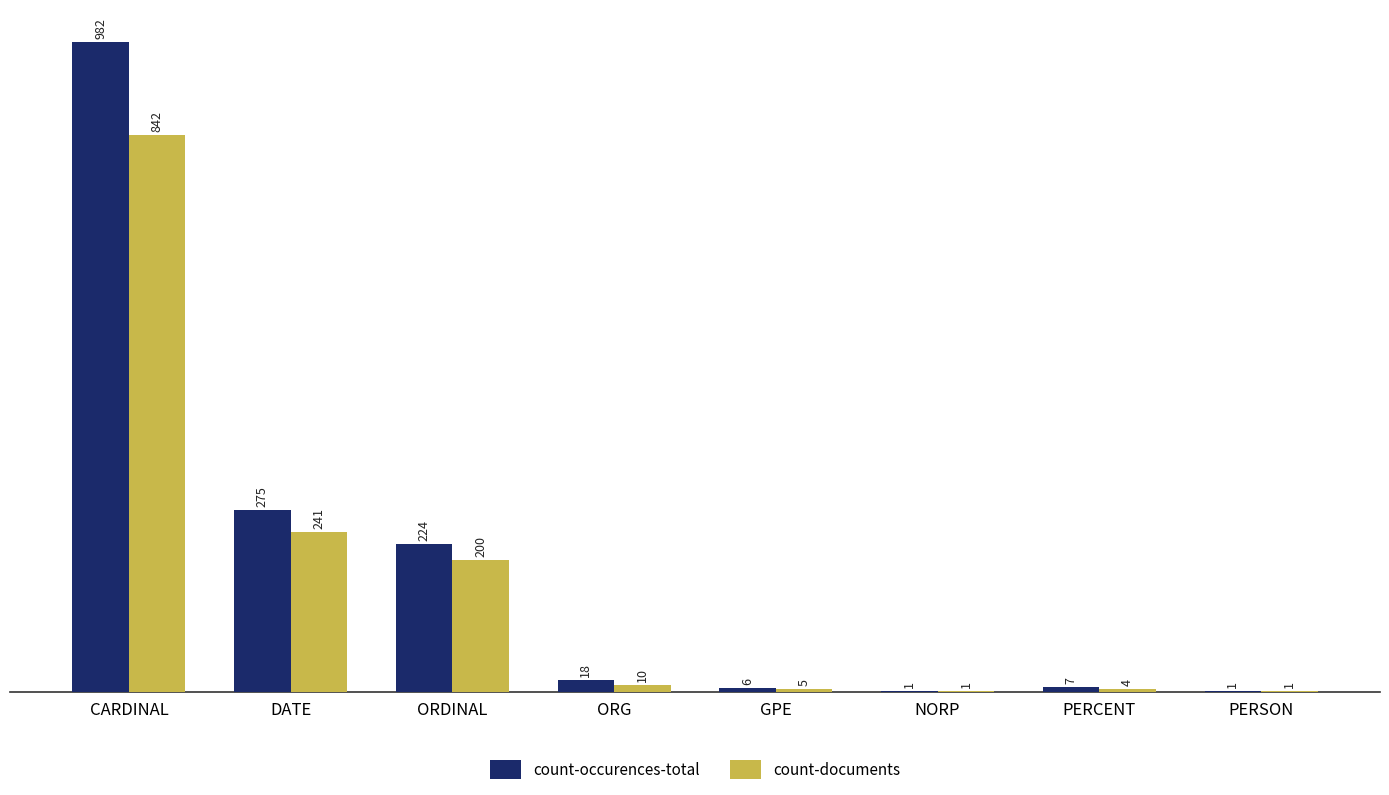

At which label does count-documents first exceed 10?

CARDINAL